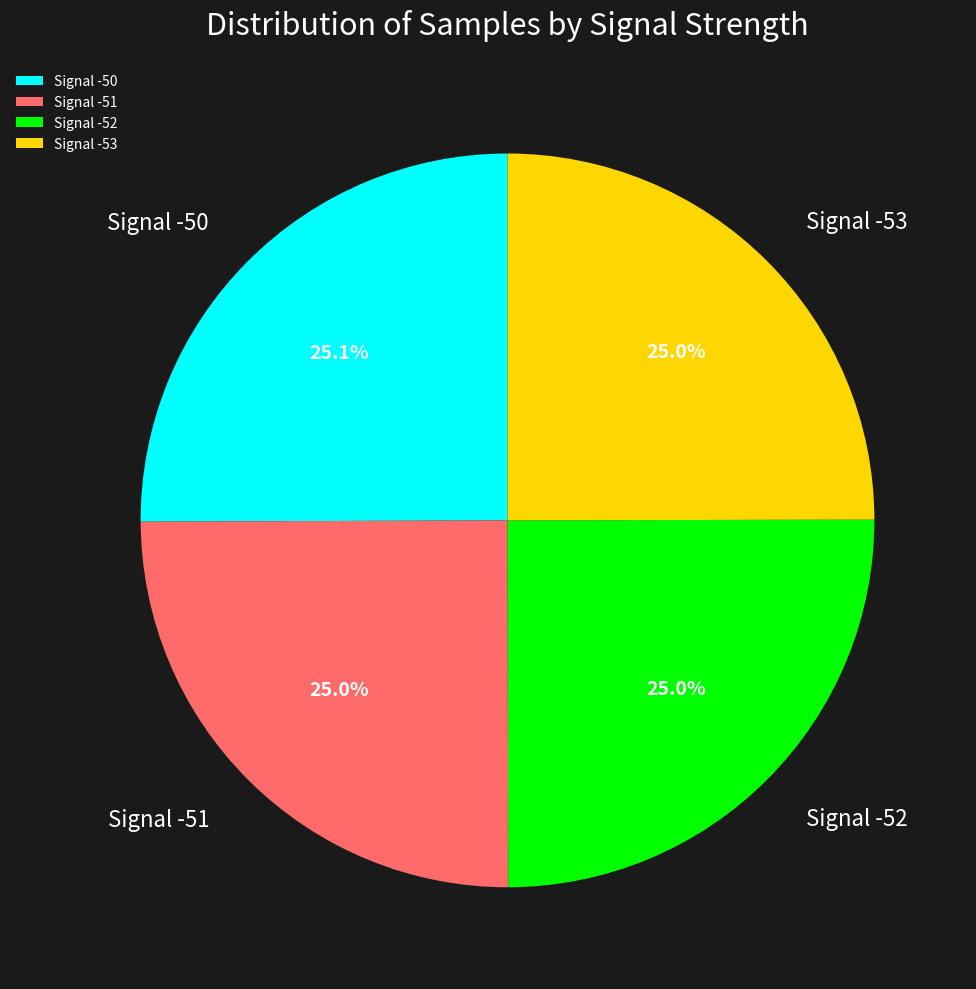

To the nearest percent, what percentage of the pie is Signal -50?

25%